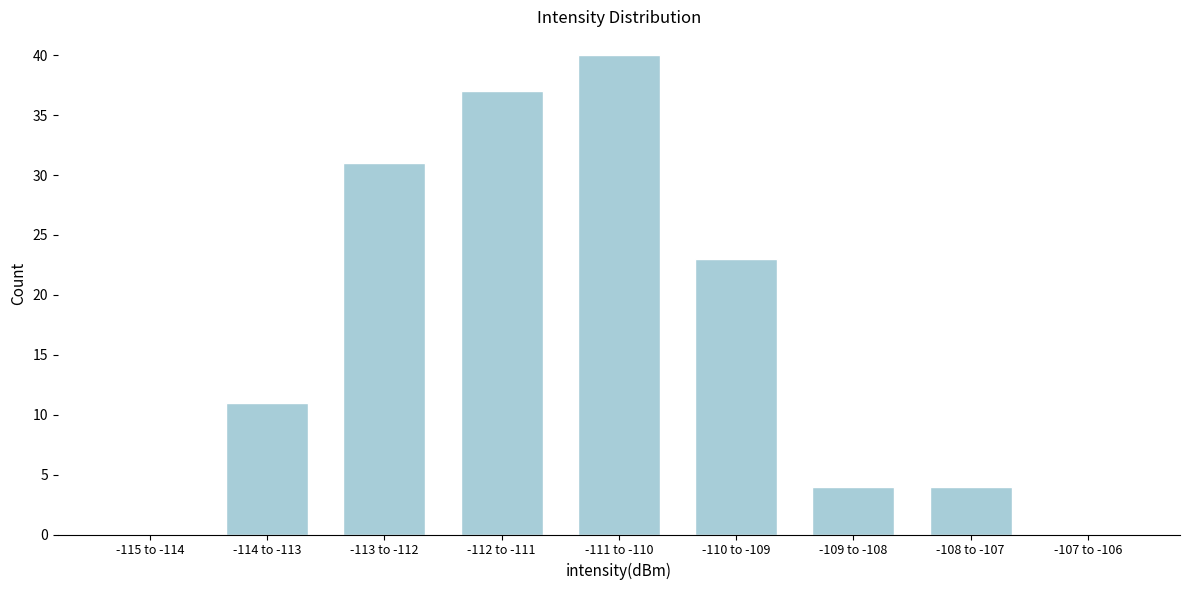

Reading left to right, list all the values displayed in this chart.

-115 to -114=0	-114 to -113=11	-113 to -112=31	-112 to -111=37	-111 to -110=40	-110 to -109=23	-109 to -108=4	-108 to -107=4	-107 to -106=0